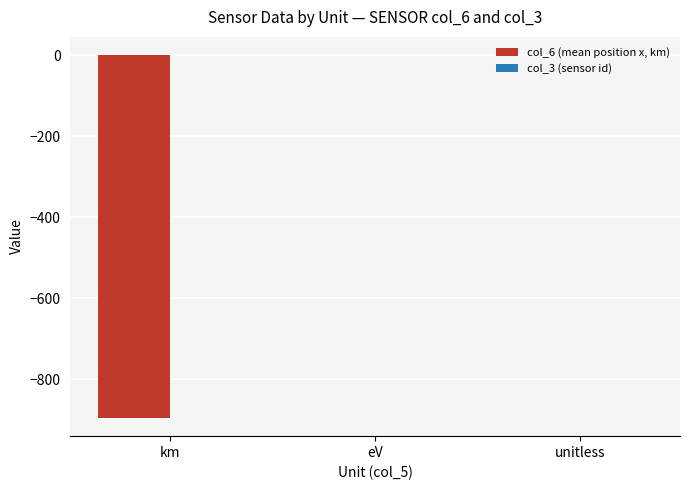

What is the greatest value displayed?

1.0